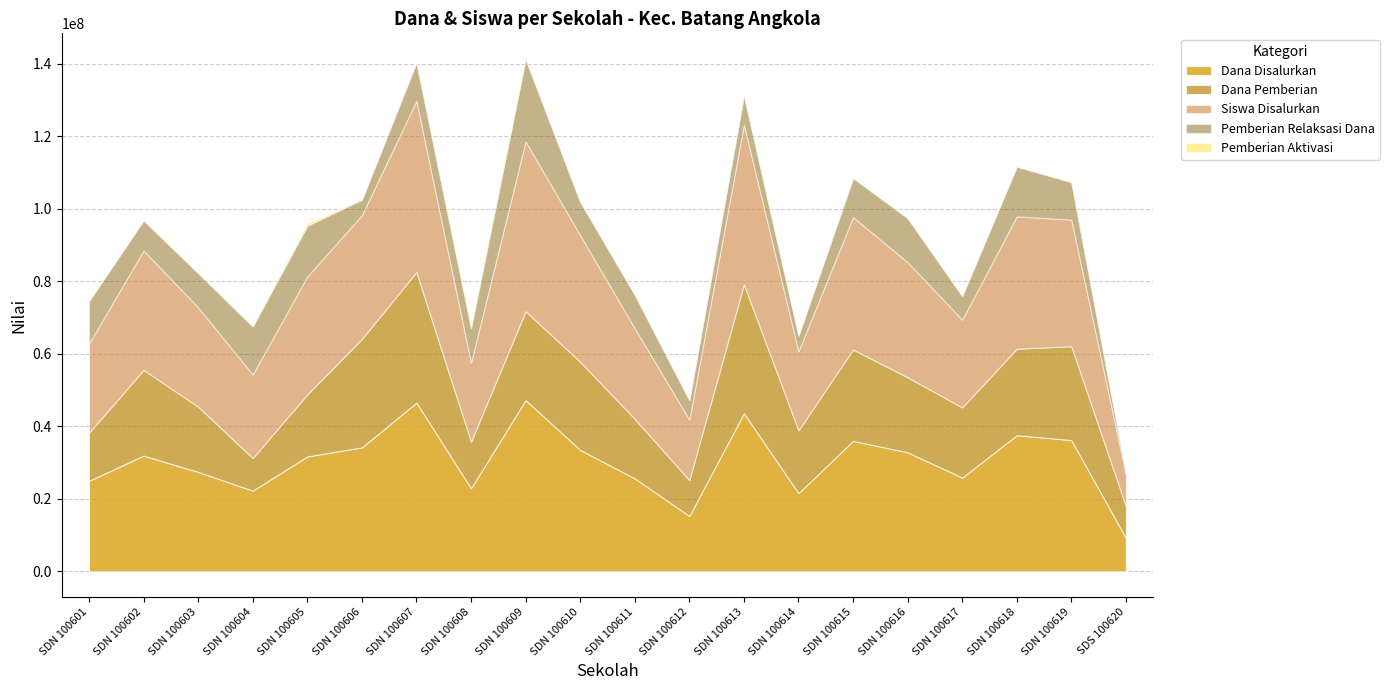

How many distinct data groups are displayed?

5